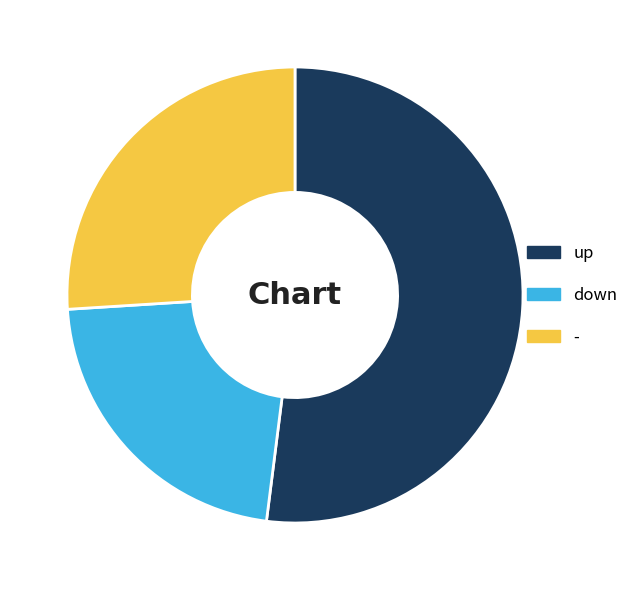

Is the sum of - and up greater than half?

Yes